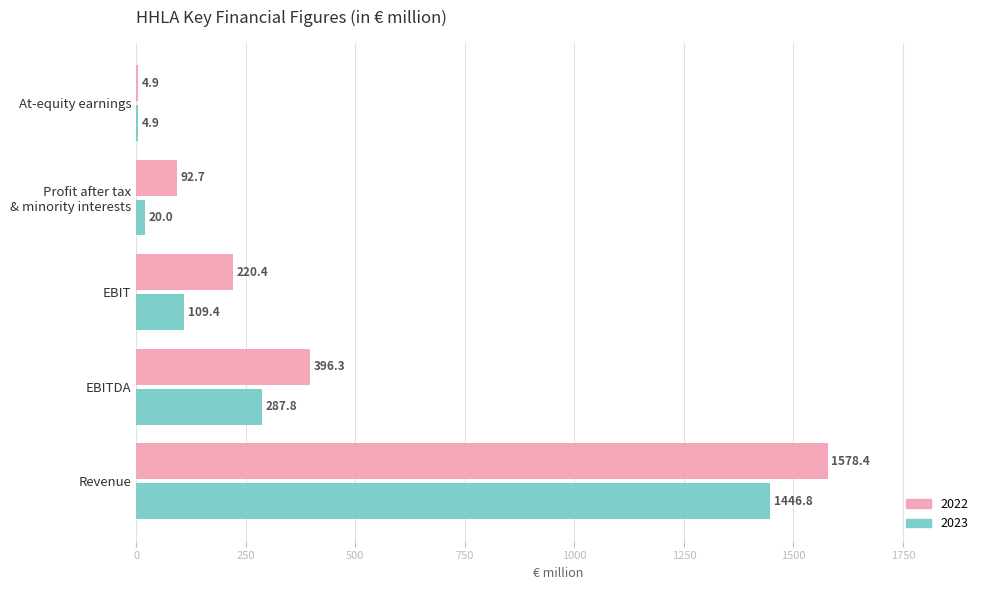

True or false: 2022 has a value of 396.3 at EBITDA.

True